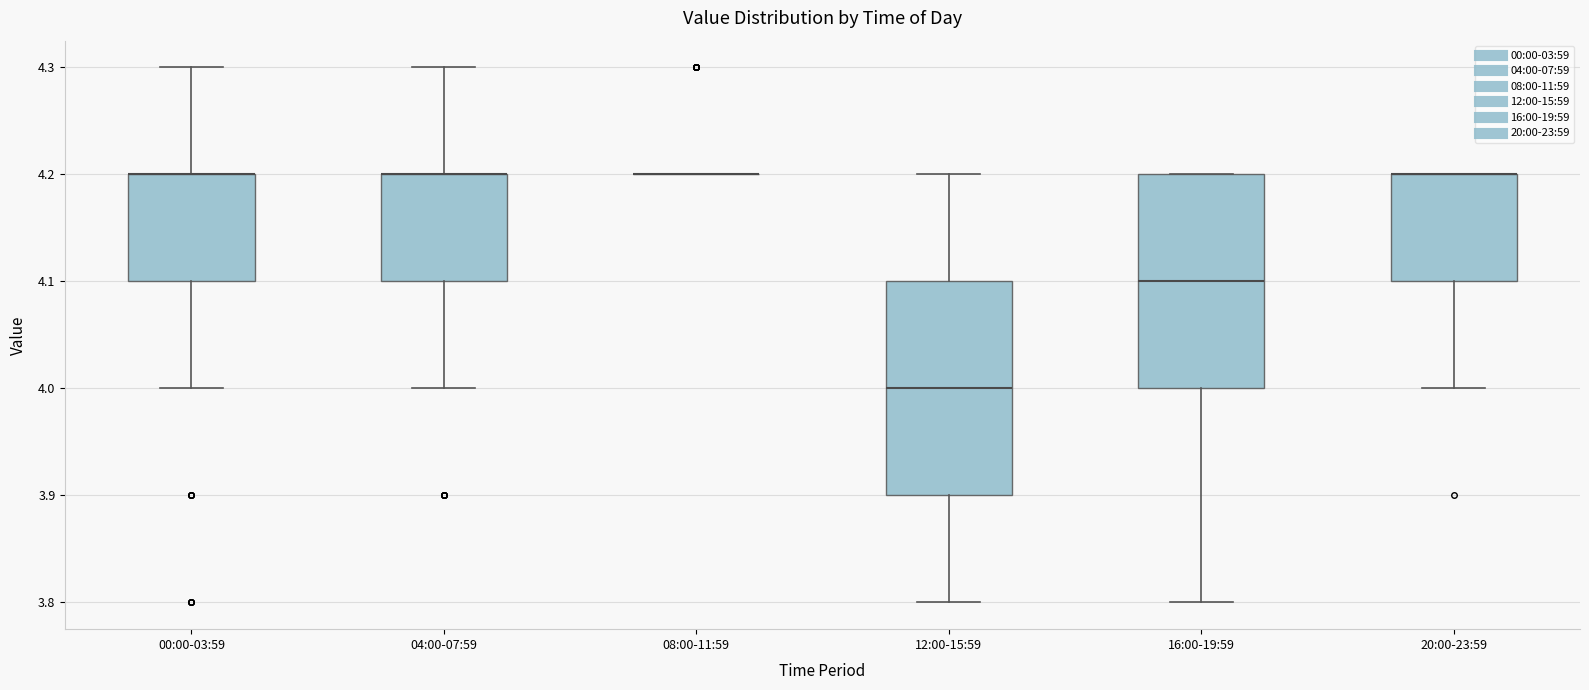

Where does the lower whisker of the box for 20:00-23:59 end on the y-axis? The values are not printed on the chart, so give them approximately, as read against the axis.

4.0